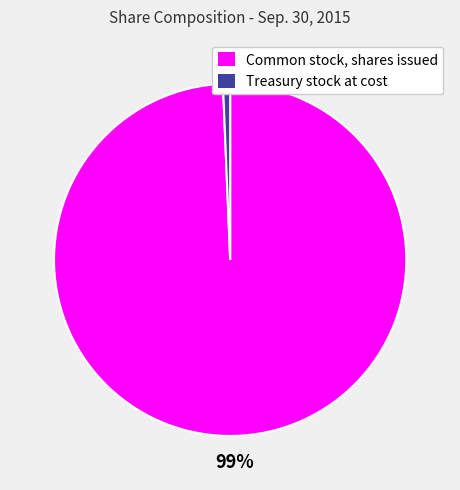

To the nearest percent, what is the average slice percentage?

50%